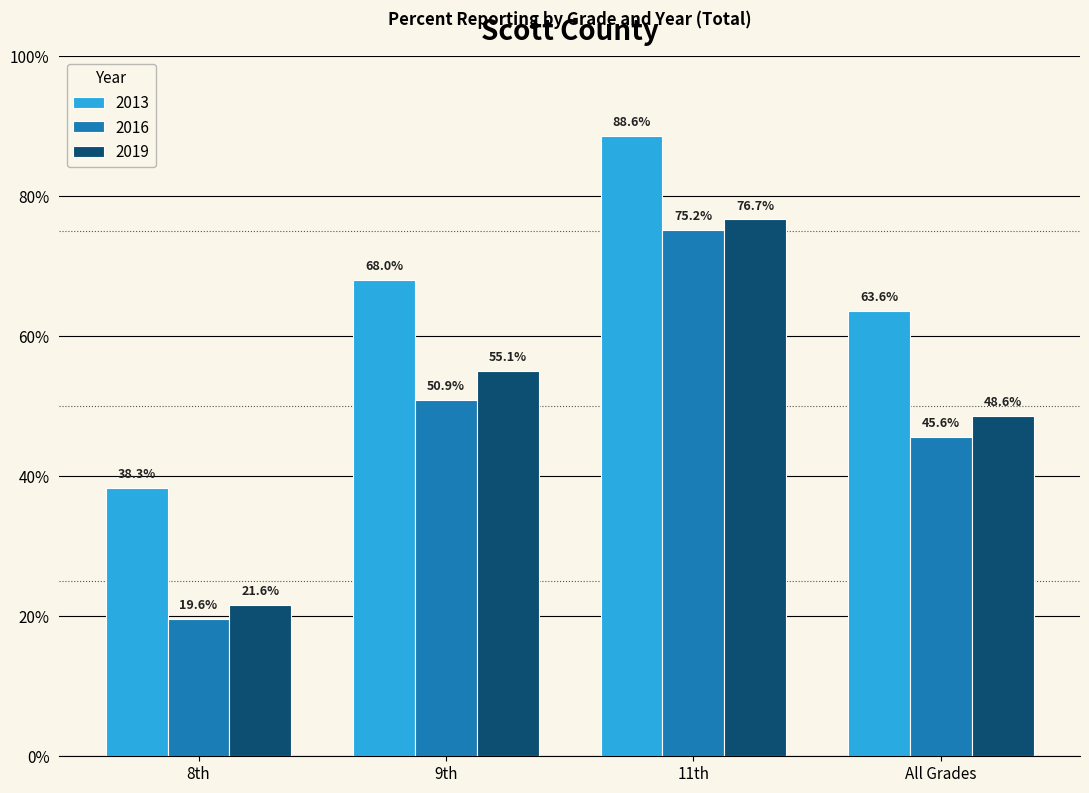

Is it true that 2013 equals 0.5 at 11th?

False